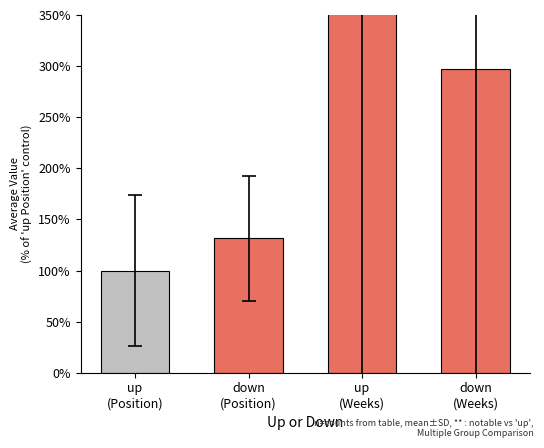

List the labels in order of value, smallest first.

up
(Position), down
(Position), down
(Weeks), up
(Weeks)